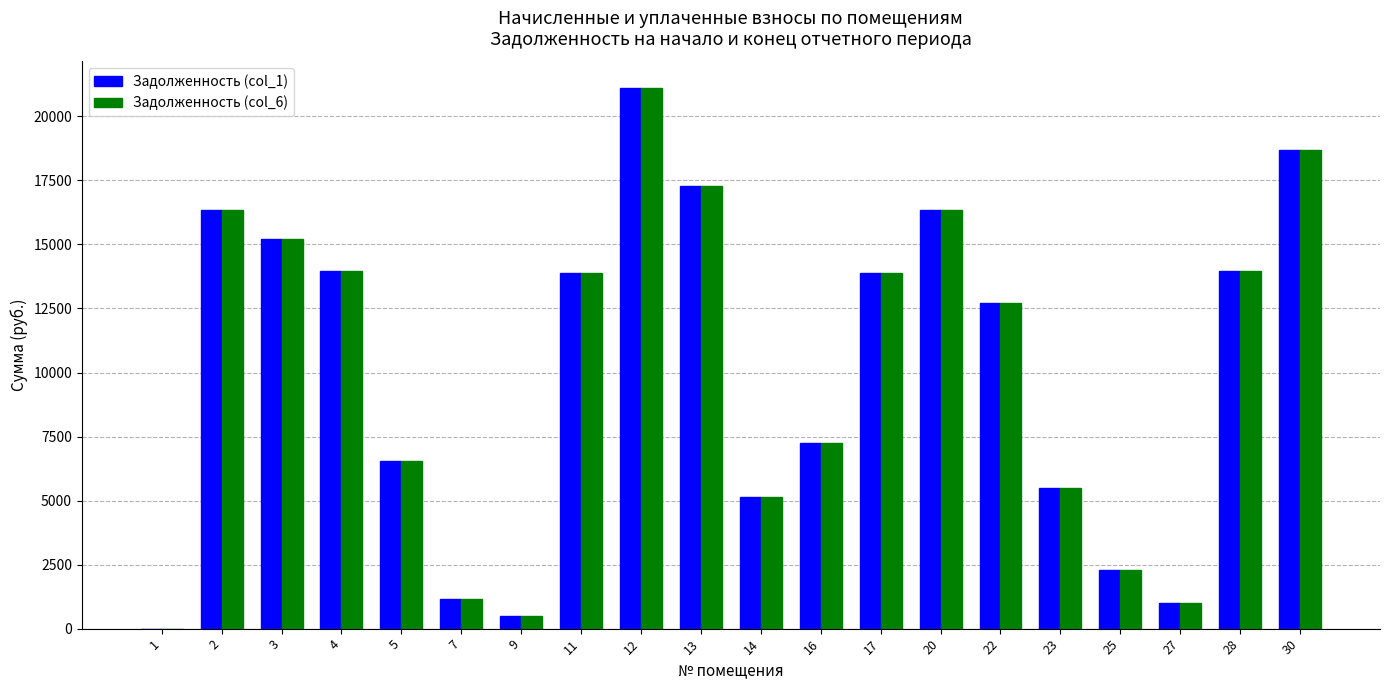

What is the sum of the Задолженность (col_1) values at 30 and 22?

31392.2